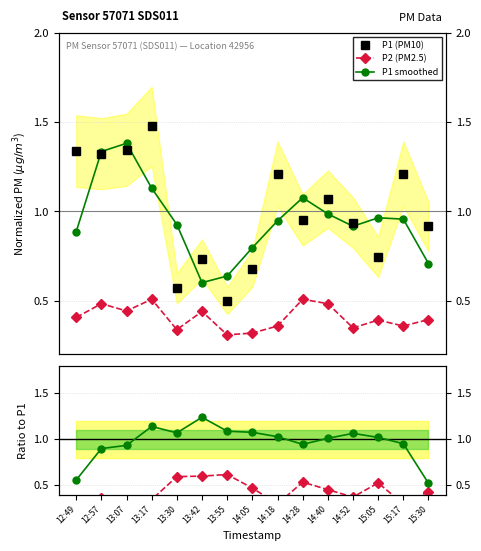

What is the sum of the Smoothed ratio values at 12:49 and 14:40?

1.6